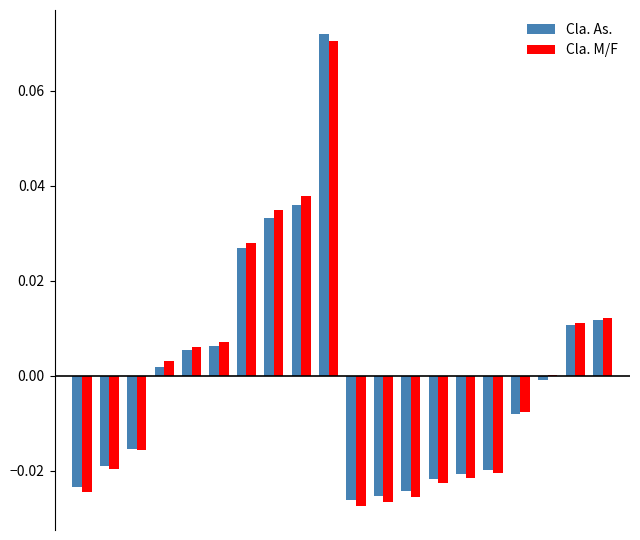

Count the number of categories in the chart.

20